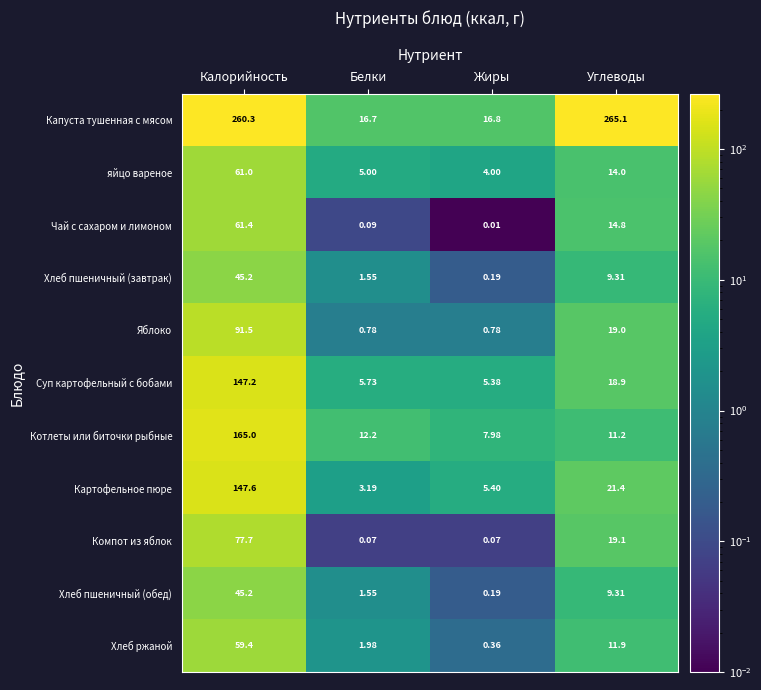

List the labels in order of Капуста тушенная с мясом value, largest first.

Углеводы, Калорийность, Жиры, Белки